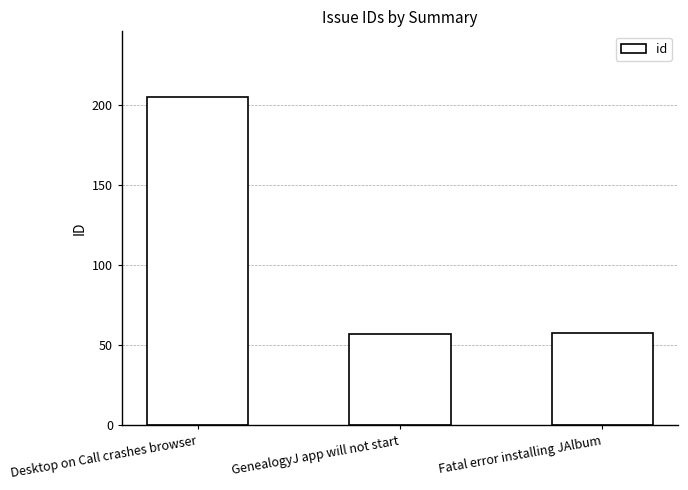

Which has a higher value, Fatal error installing JAlbum or Desktop on Call crashes browser?

Desktop on Call crashes browser